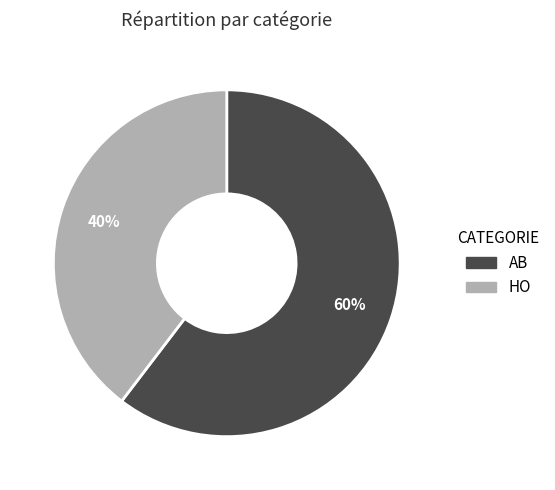

Which category has the biggest portion of the pie?

AB